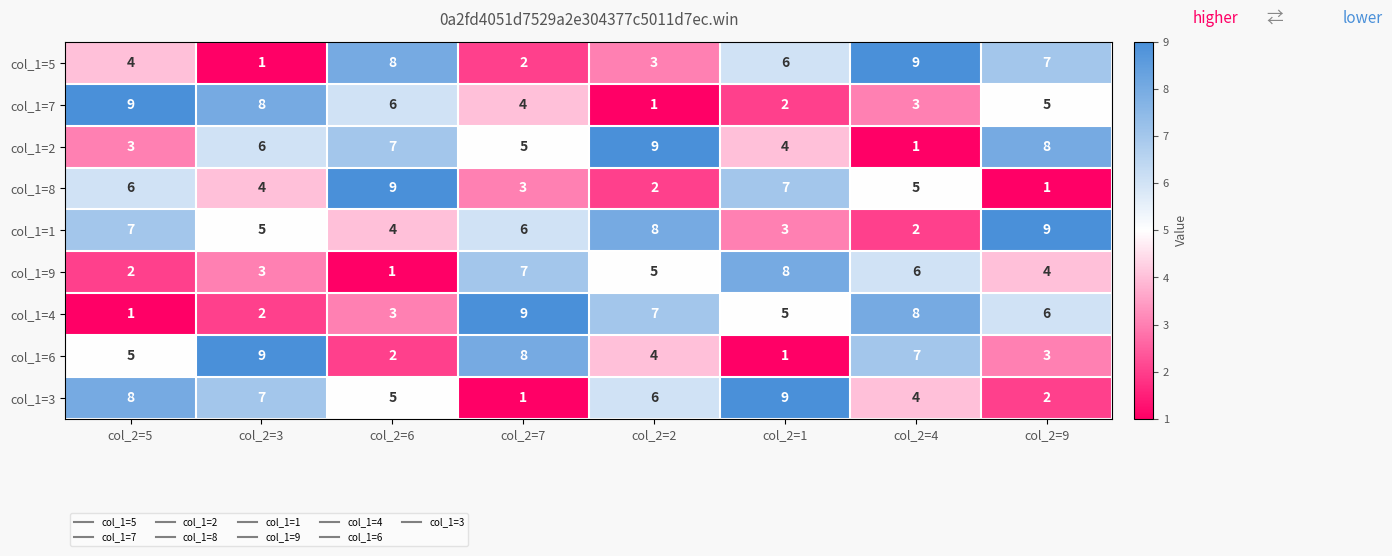

Count the number of data series in this chart.

9